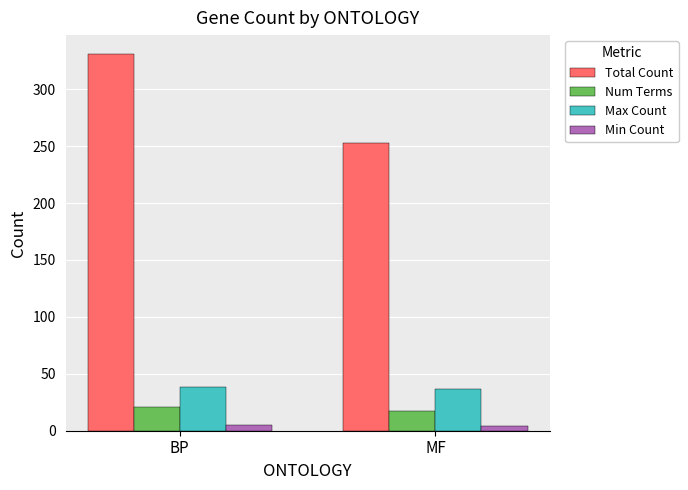

Does the chart contain any negative values?

No